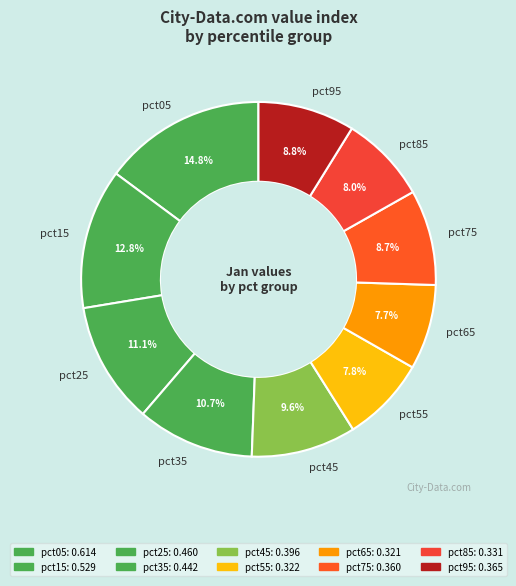

Is the sum of pct75 and pct15 greater than half?

No